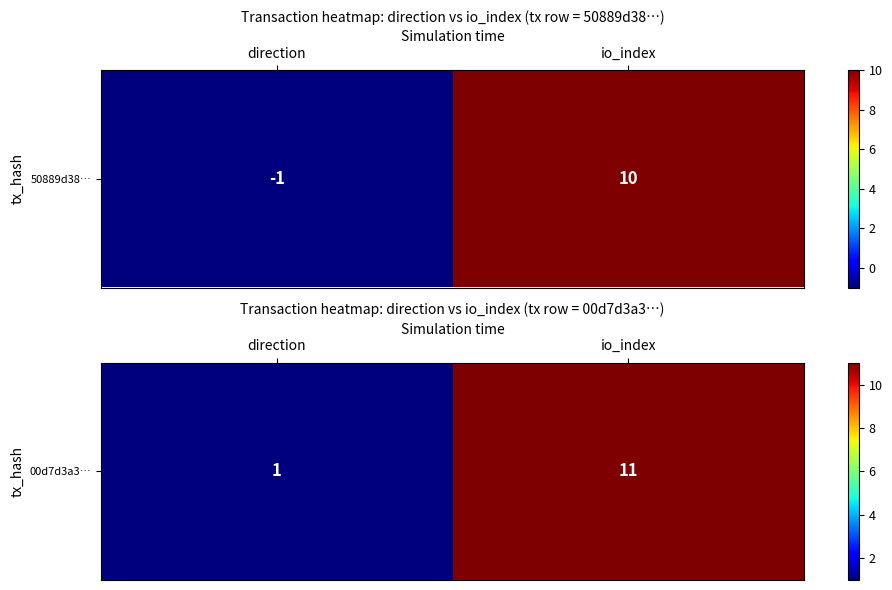

List the labels in order of value, smallest first.

direction, io_index